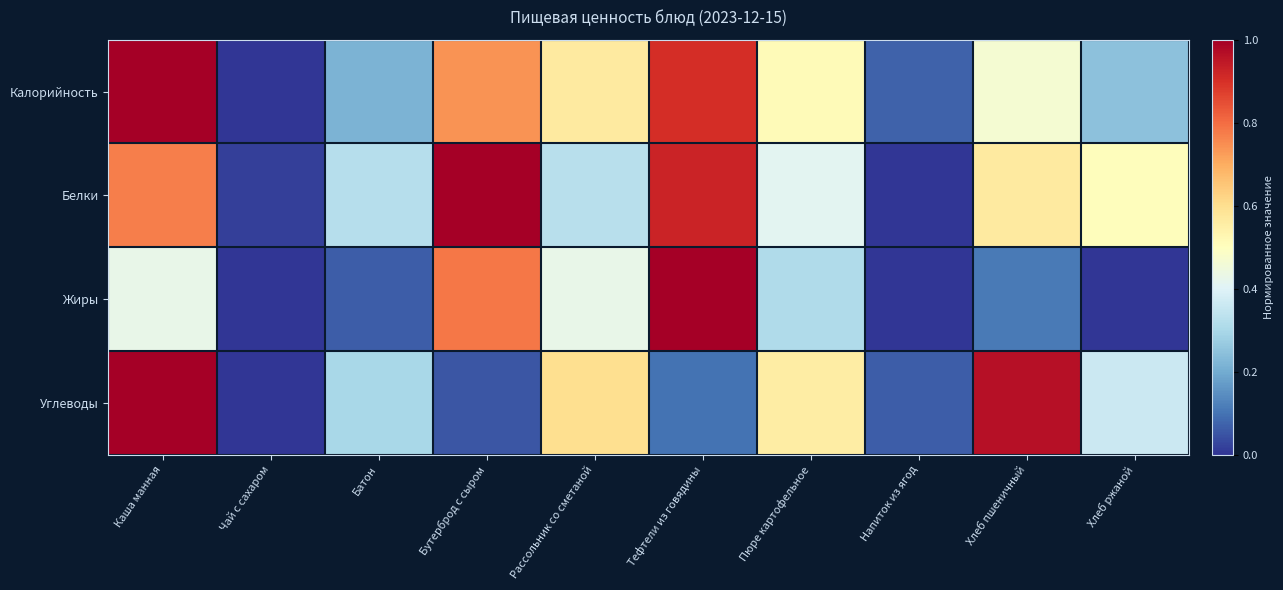

What is the total value across all series at Пюре картофельное?

1.8